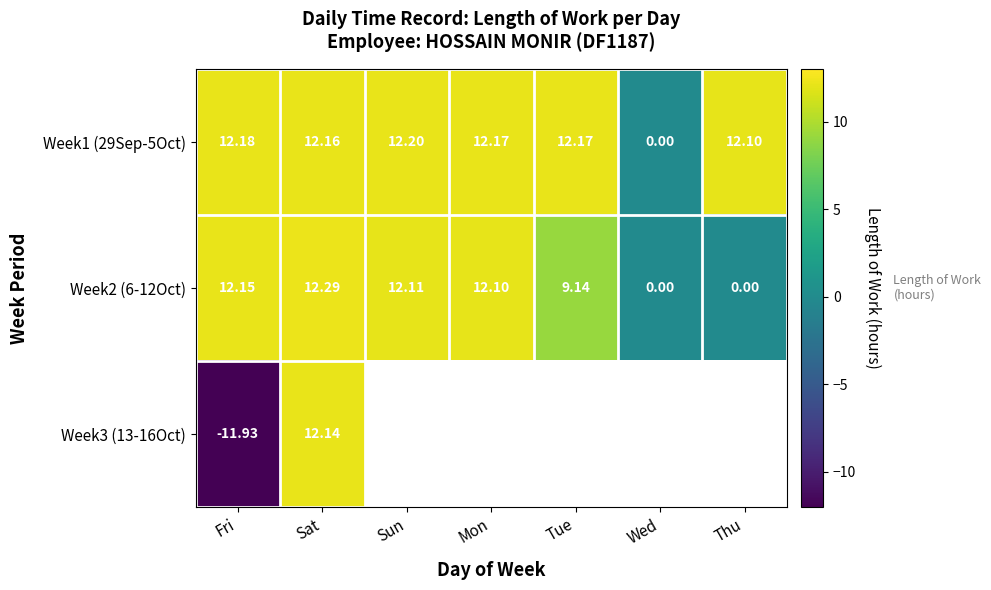

Where does the Week1 (29Sep-5Oct) series first go above 12?

Fri